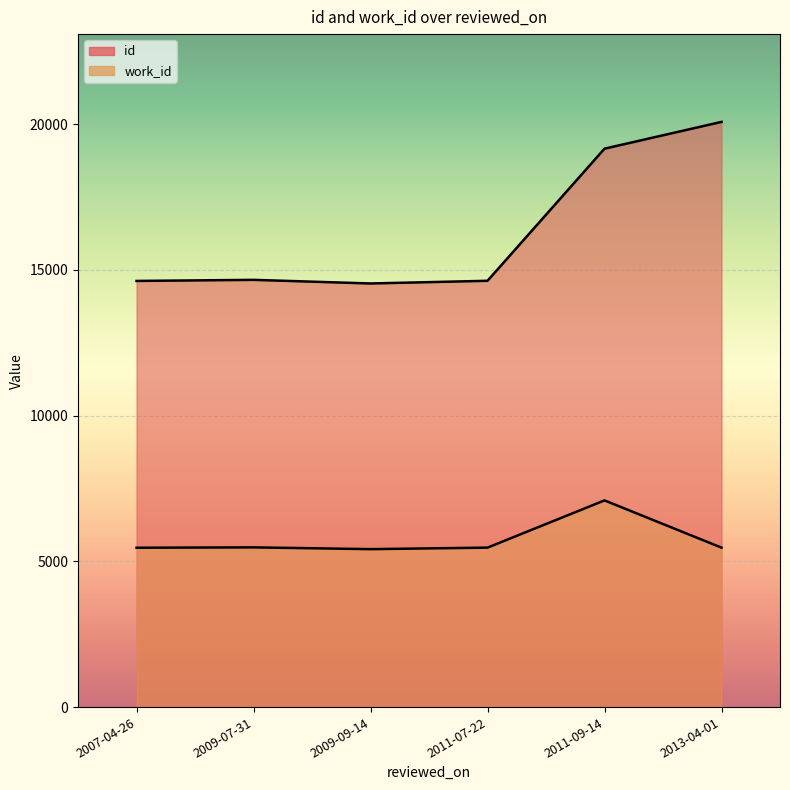

Which series has the largest total across all categories?

id